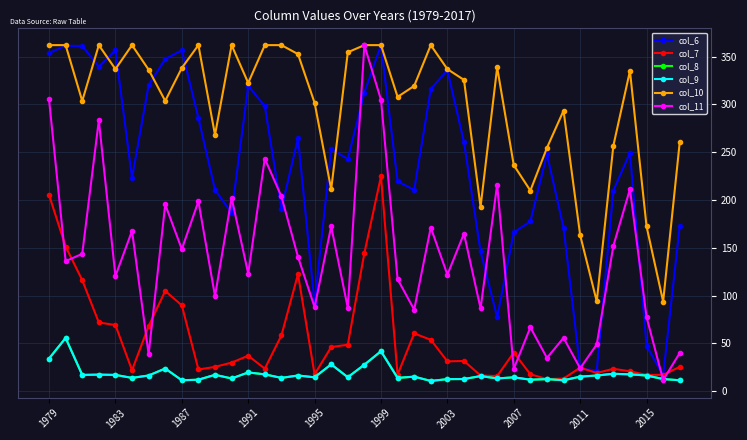

Is this an area chart (filled region under the line)?

No